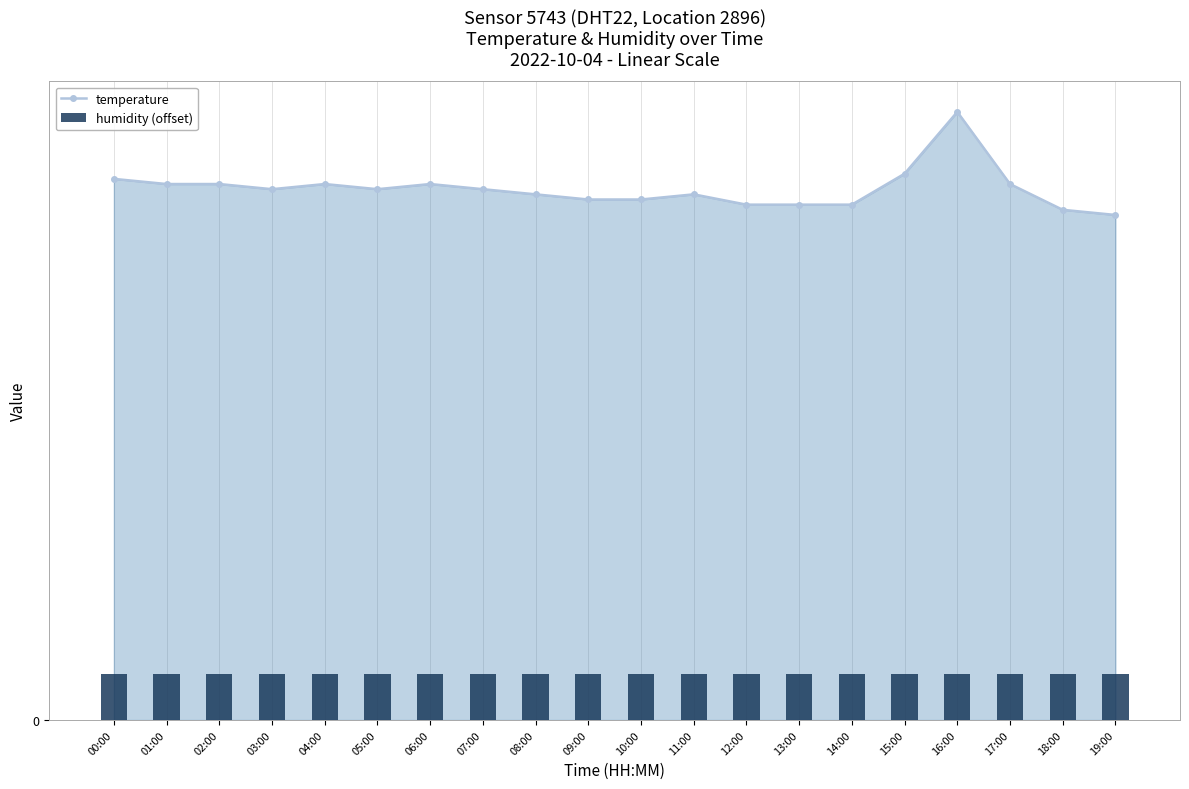

Reading left to right, list all the values displayed in this chart.

temperature: 00:00=10.5	01:00=10.4	02:00=10.4	03:00=10.3	04:00=10.4	05:00=10.3	06:00=10.4	07:00=10.3	08:00=10.2	09:00=10.1	10:00=10.1	11:00=10.2	12:00=10.0	13:00=10.0	14:00=10.0	15:00=10.6	16:00=11.8	17:00=10.4	18:00=9.9	19:00=9.8
humidity (offset): 00:00=0.9	01:00=0.9	02:00=0.9	03:00=0.9	04:00=0.9	05:00=0.9	06:00=0.9	07:00=0.9	08:00=0.9	09:00=0.9	10:00=0.9	11:00=0.9	12:00=0.9	13:00=0.9	14:00=0.9	15:00=0.9	16:00=0.9	17:00=0.9	18:00=0.9	19:00=0.9